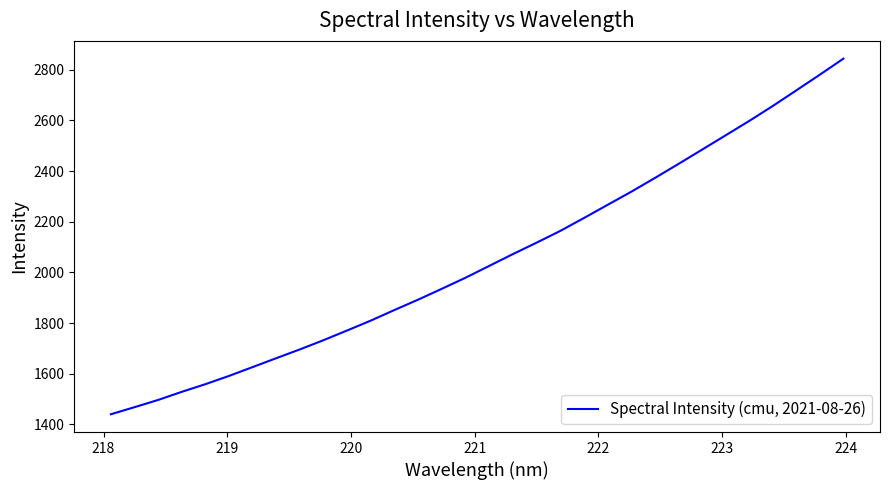

How many values are below 2025?

16